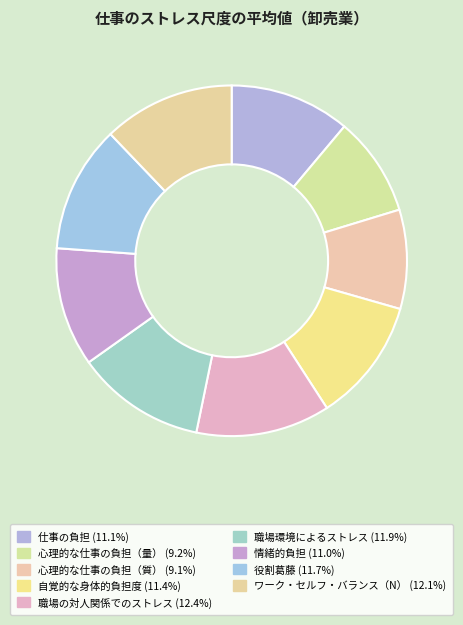

Approximately how many times larger is the value at 自覚的な身体的負担度 compared to ワーク・セルフ・バランス（N）?

0.9